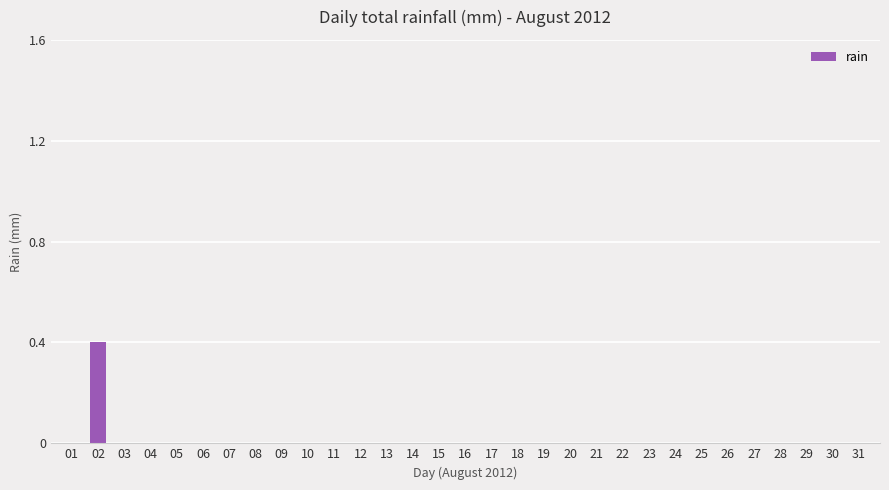

Is it true that the value at 29 is 0.2?

False